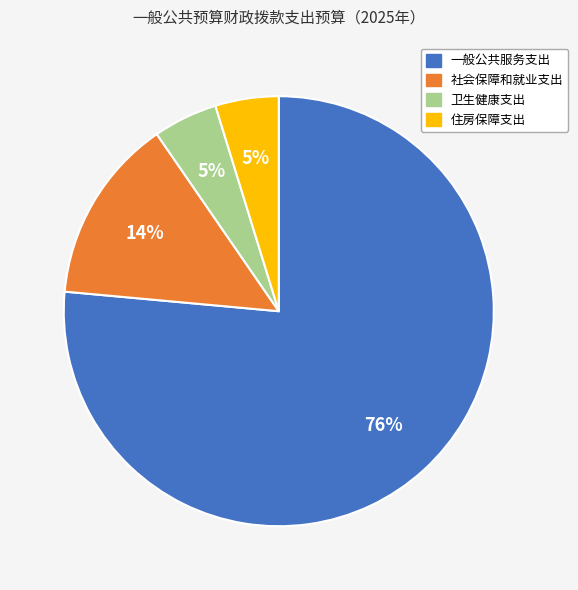

To the nearest percent, what percentage of the pie is 社会保障和就业支出?

14%